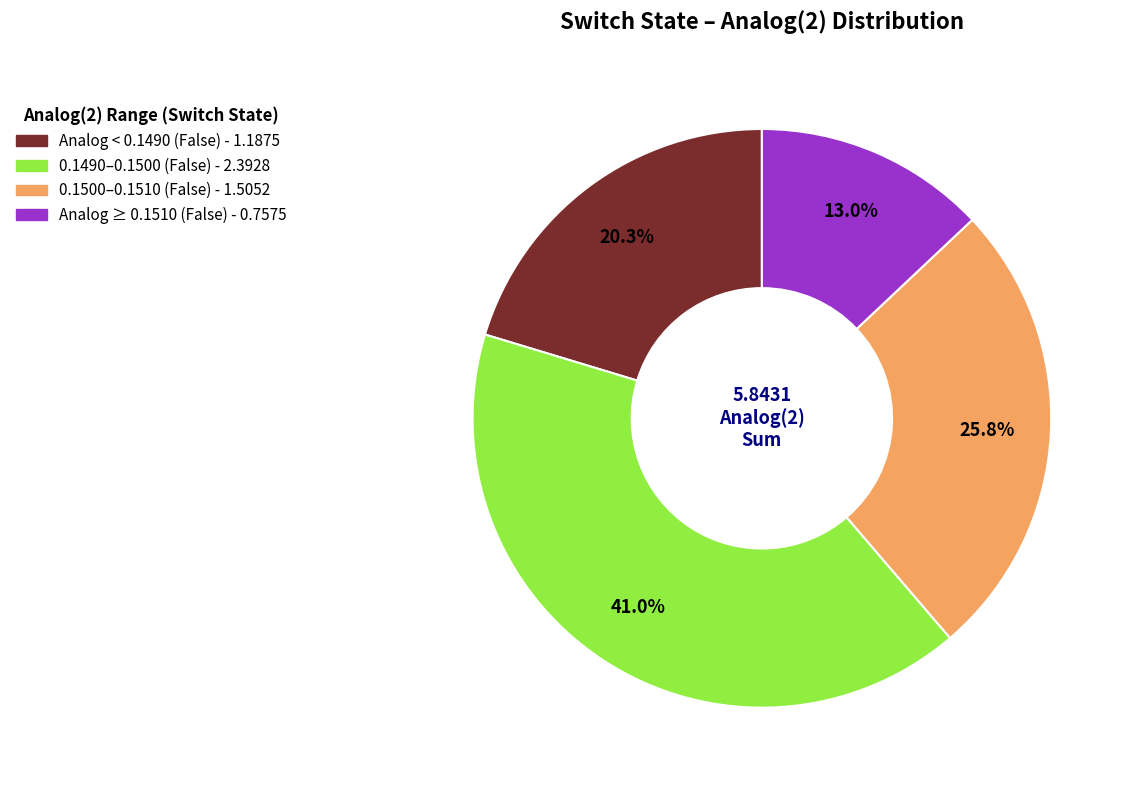

Does 0.1500–0.1510 (False) - 1.5052 represent more than half of the total?

No